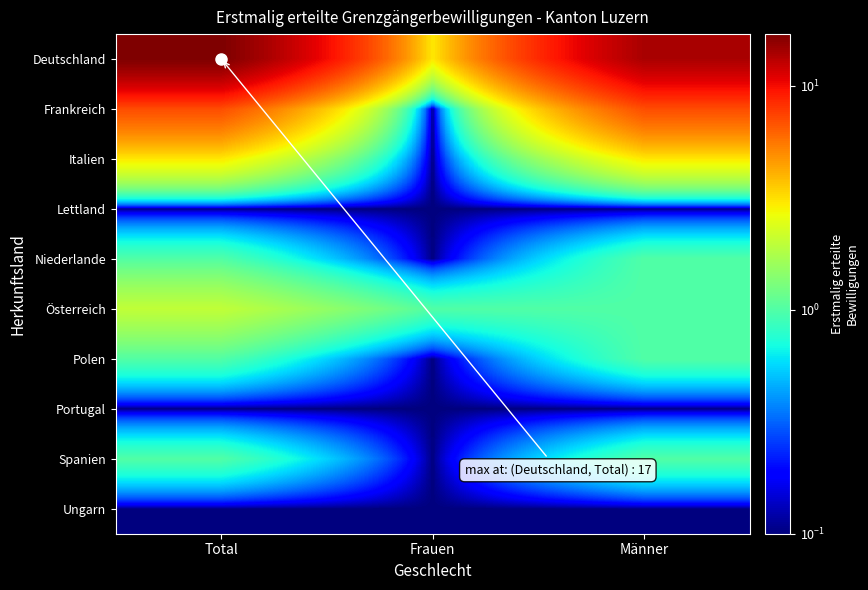

At Total, list the series in order from smallest to largest.

Lettland, Portugal, Ungarn, Niederlande, Polen, Spanien, Österreich, Italien, Frankreich, Deutschland